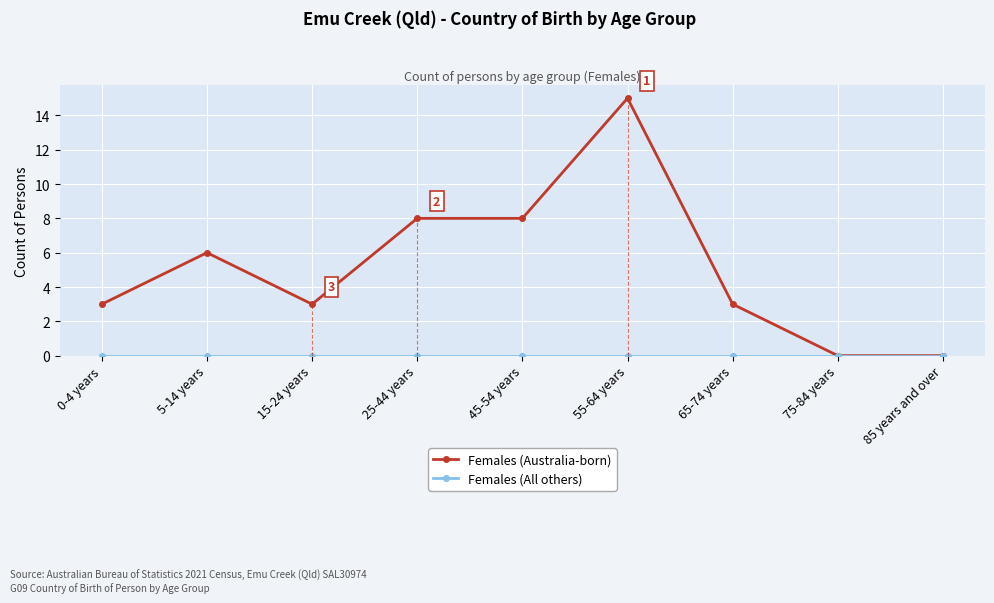

Does the chart display data point markers on the line(s)?

Yes